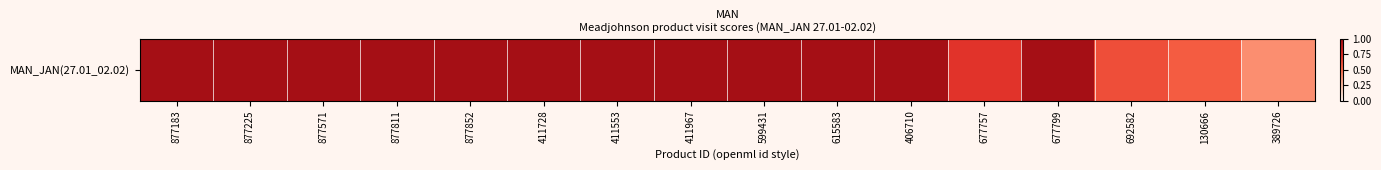

What is the change in value from 411553 to 130666?

-0.4